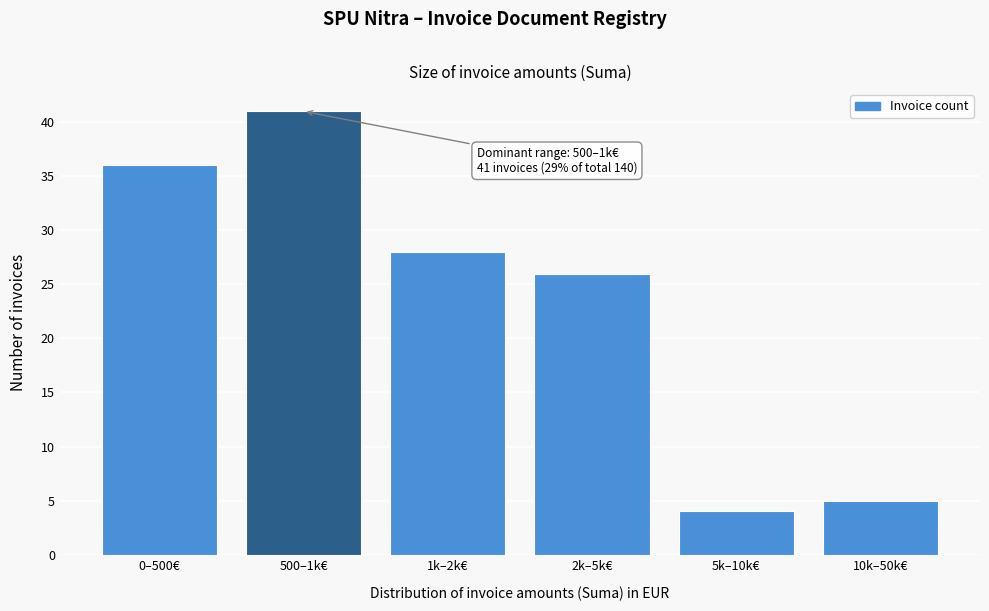

Reading right to left, extract all data points from this chart.

5	4	26	28	41	36